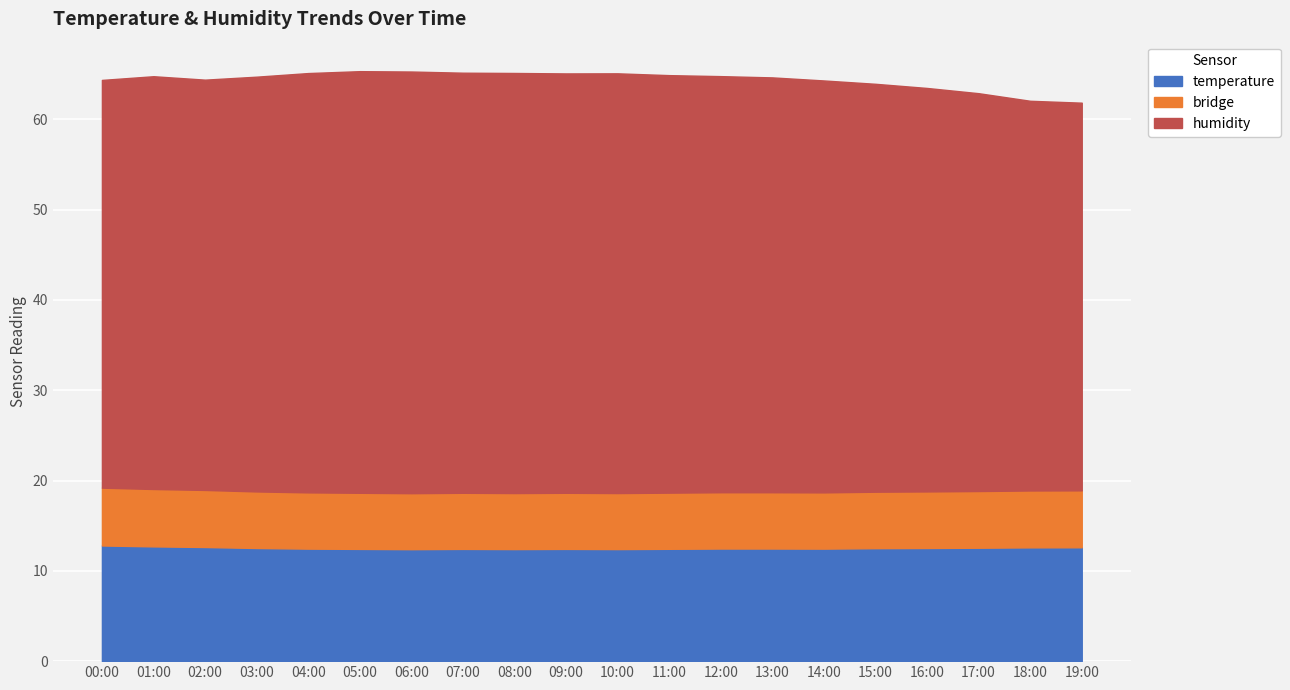

The temperature series shows 12.6 at 19:00. True or false?

True